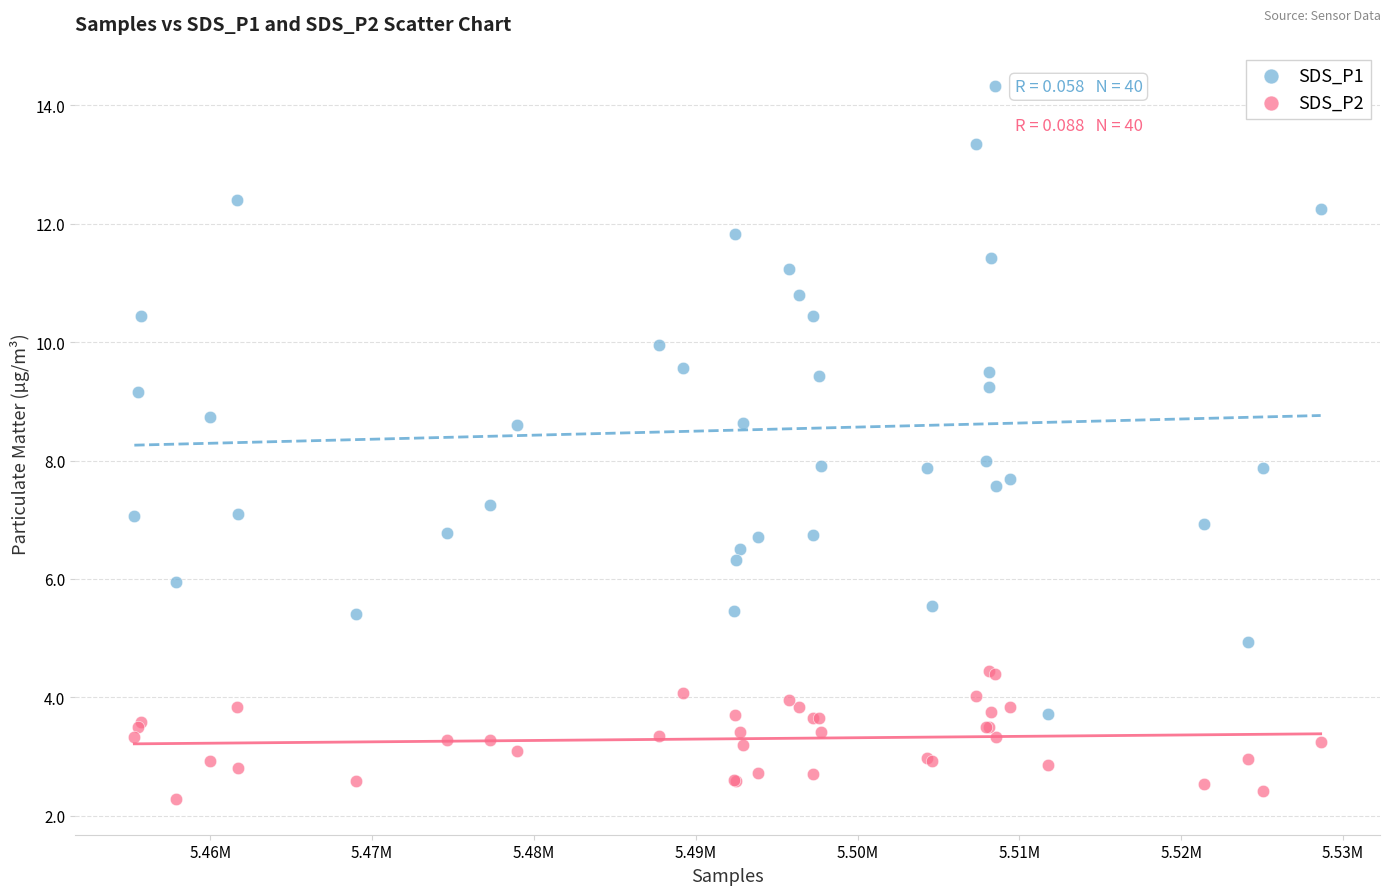

What are all the series names shown in the legend?

SDS_P1, SDS_P2